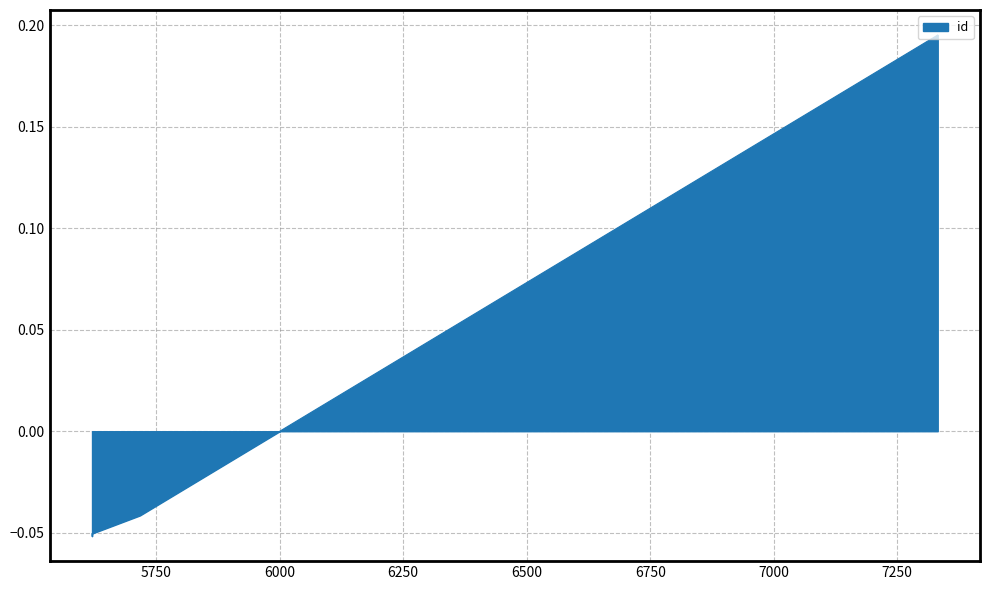

True or false: there are more than 0 points higher than both neighbors.

False